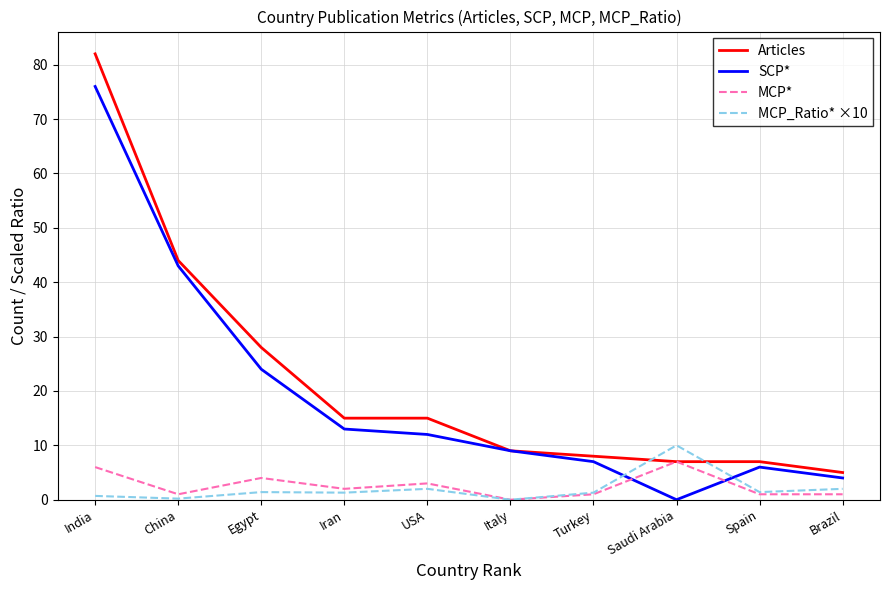

What is the average value of the Articles series?

22.0